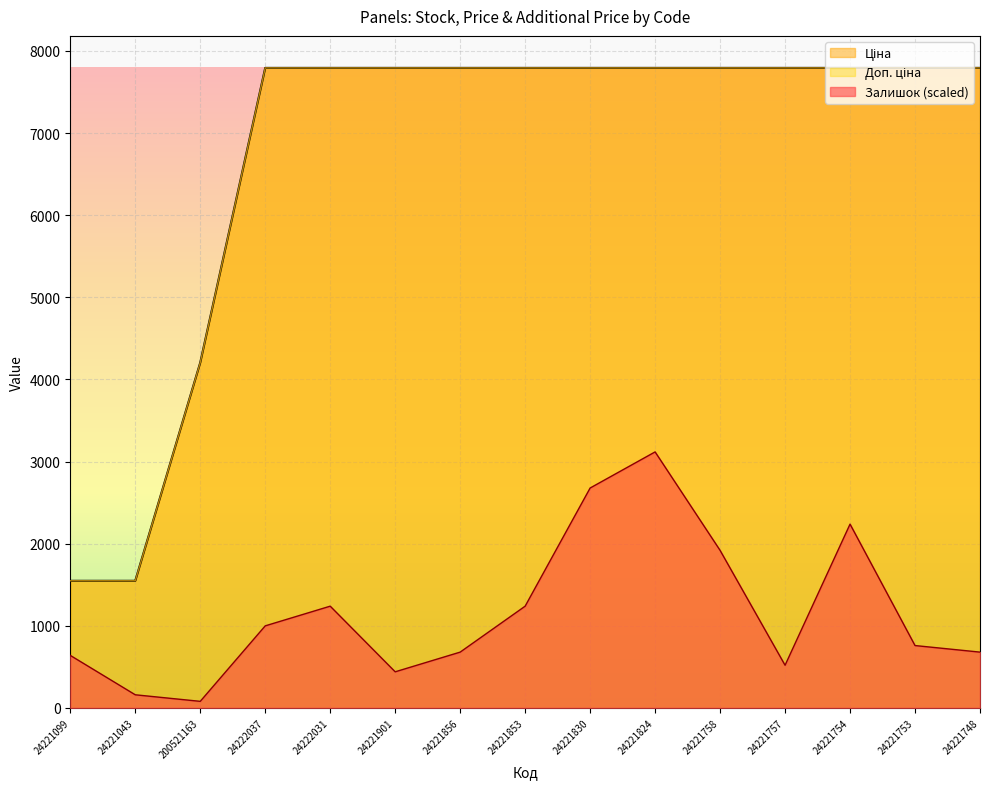

How many lines are shown in the chart?

3